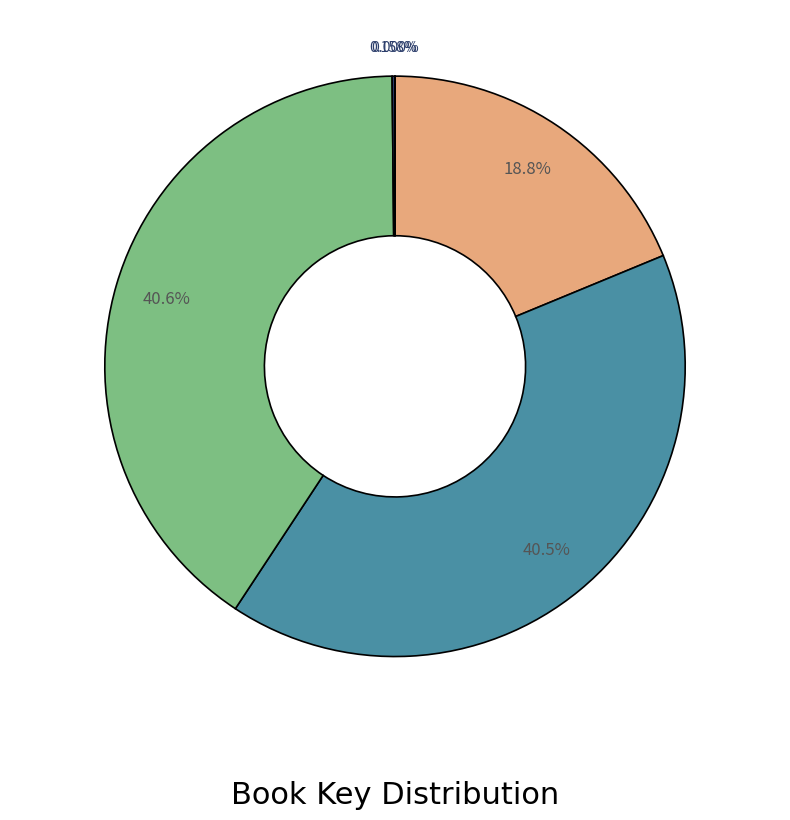

Is there a majority slice in this chart?

No